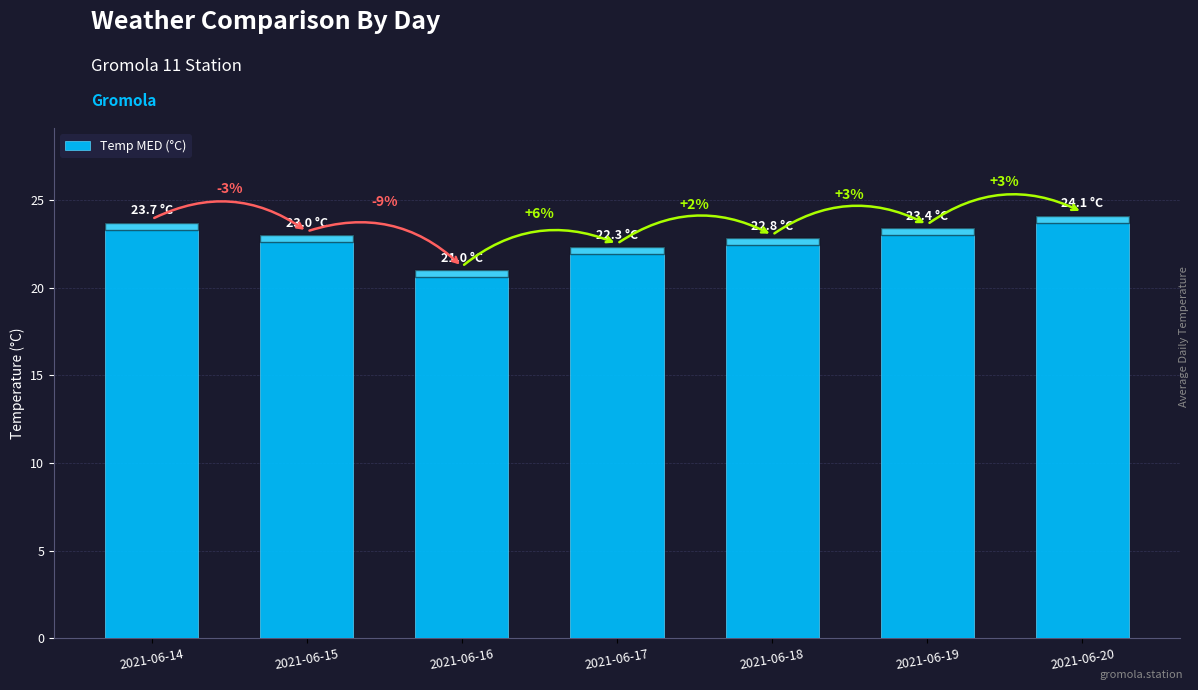

How many bars are there in total?

7